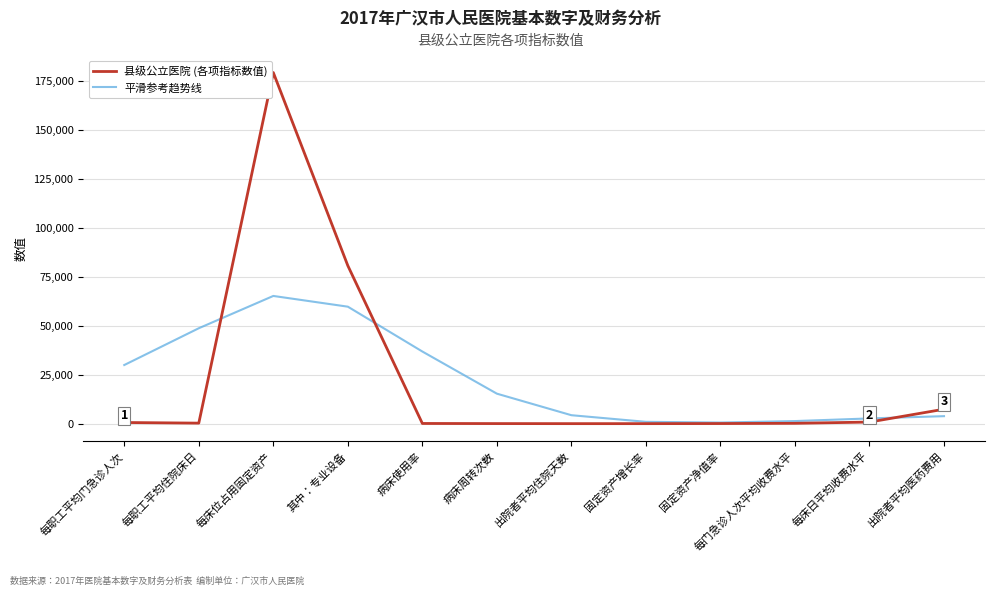

What is the maximum value shown in the chart?

179427.9